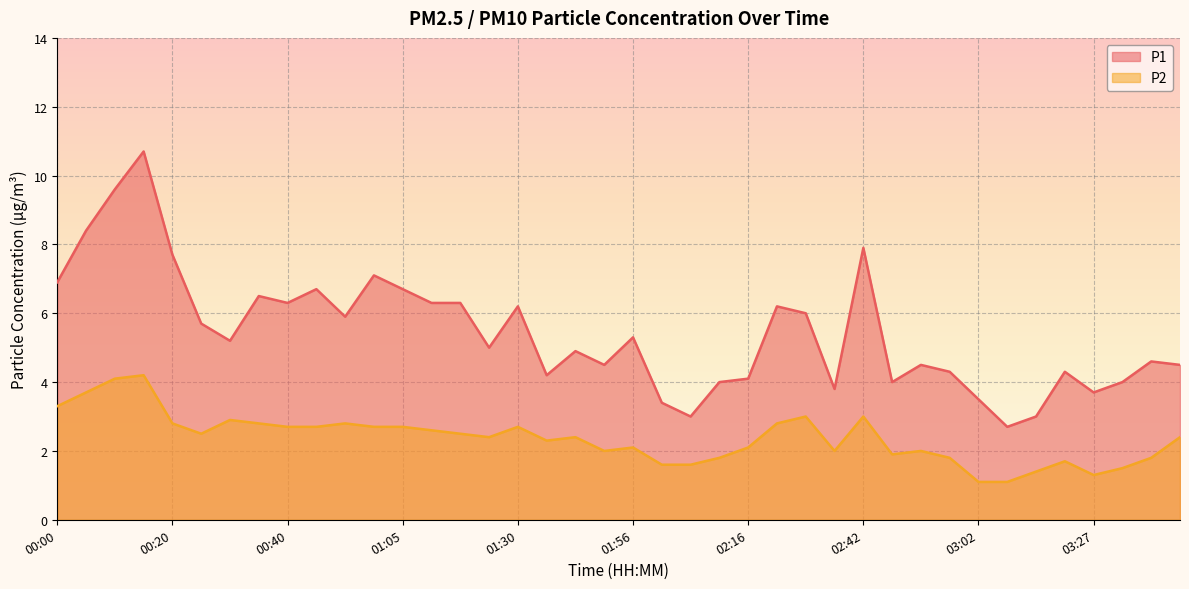

List the series in order of their overall mean, lowest first.

P2, P1